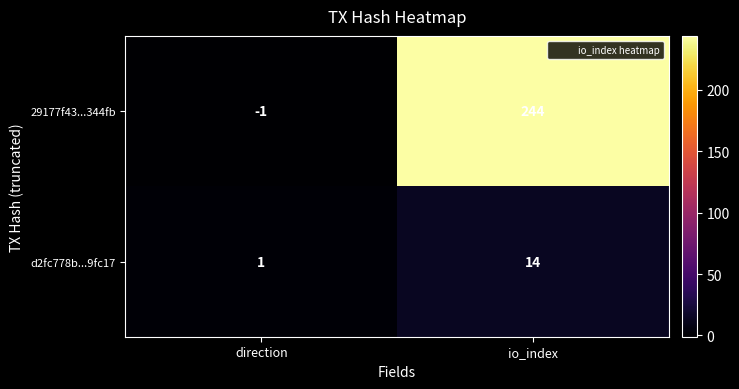

The 29177f43...344fb series shows 0 at direction. True or false?

False